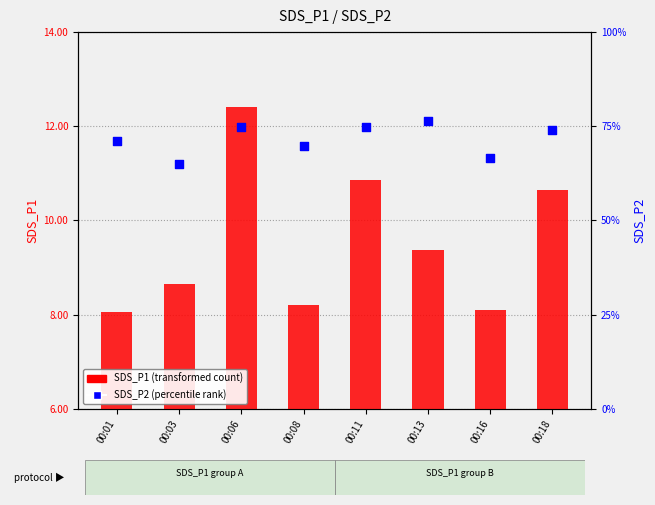

Which series contains the highest Y value?

SDS_P1 (transformed count)